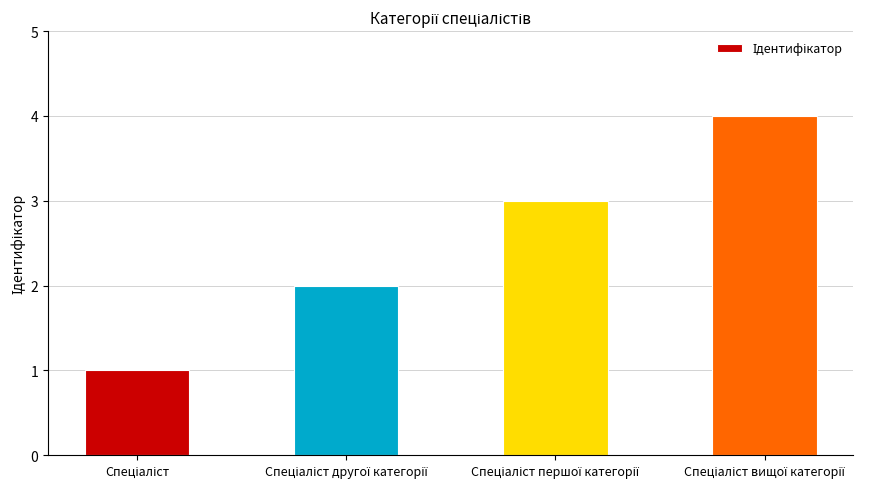

Reading left to right, transcribe all the data shown in this chart.

1	2	3	4